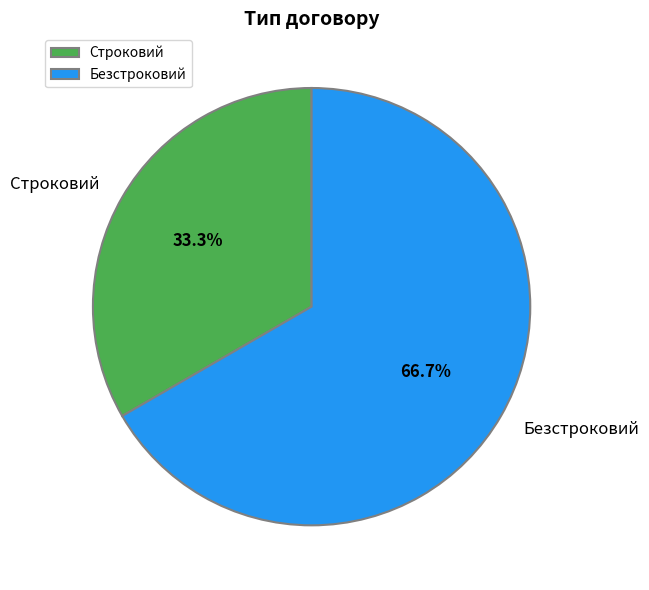

What percentage is NOT represented by Безстроковий?

33.3%